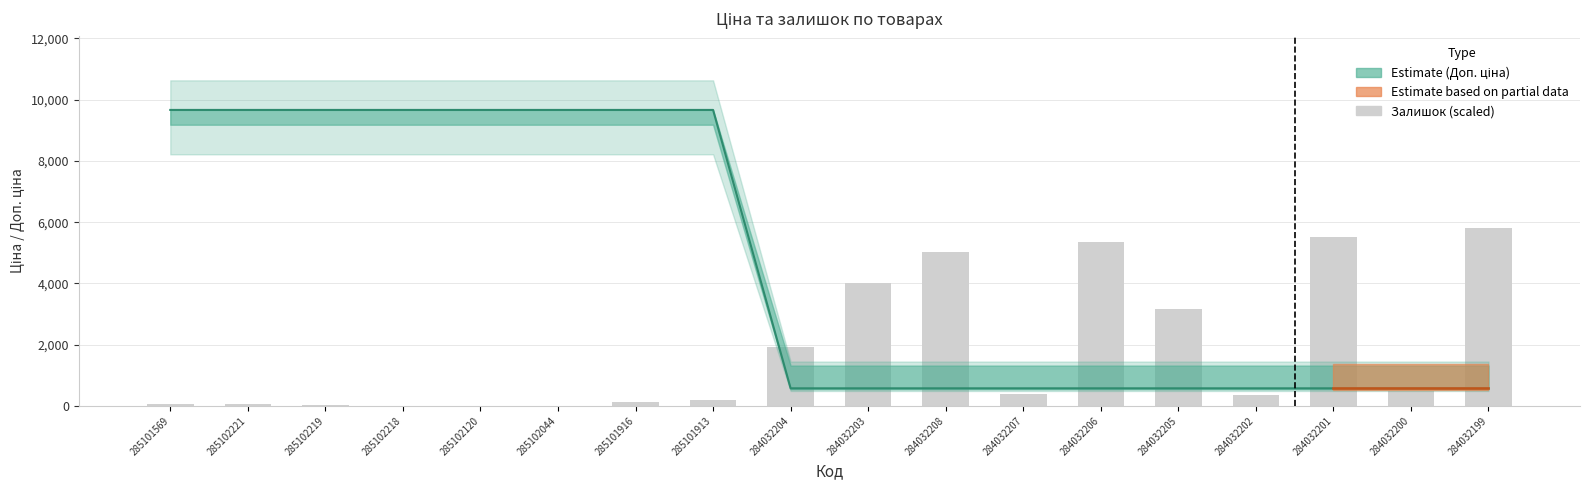

What is the spread (max minus min) of values at 284032204?

1359.6